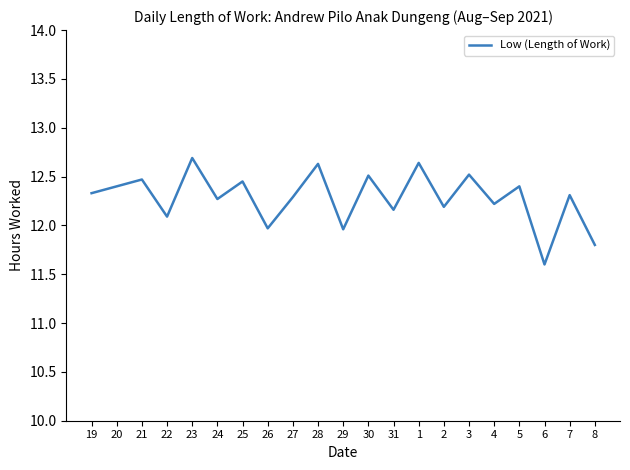

At which category does the chart reach its minimum across all series?

6